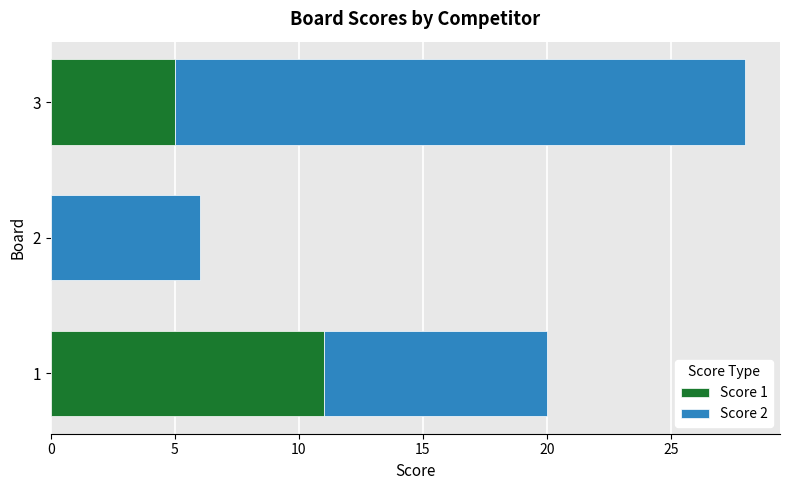

At which category is the sum across all series the highest?

3